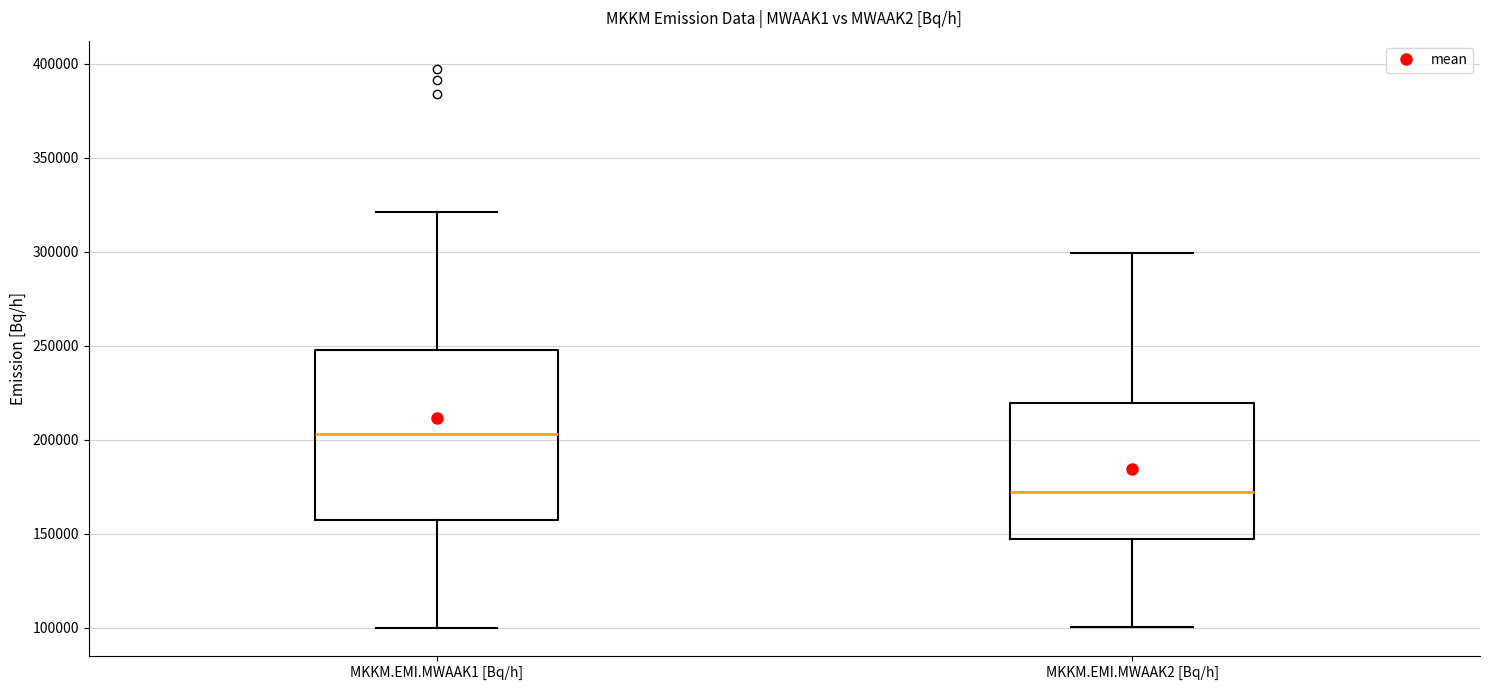

Where does the lower whisker of the box for MKKM.EMI.MWAAK2 [Bq/h] end on the y-axis? The values are not printed on the chart, so give them approximately, as read against the axis.

100000